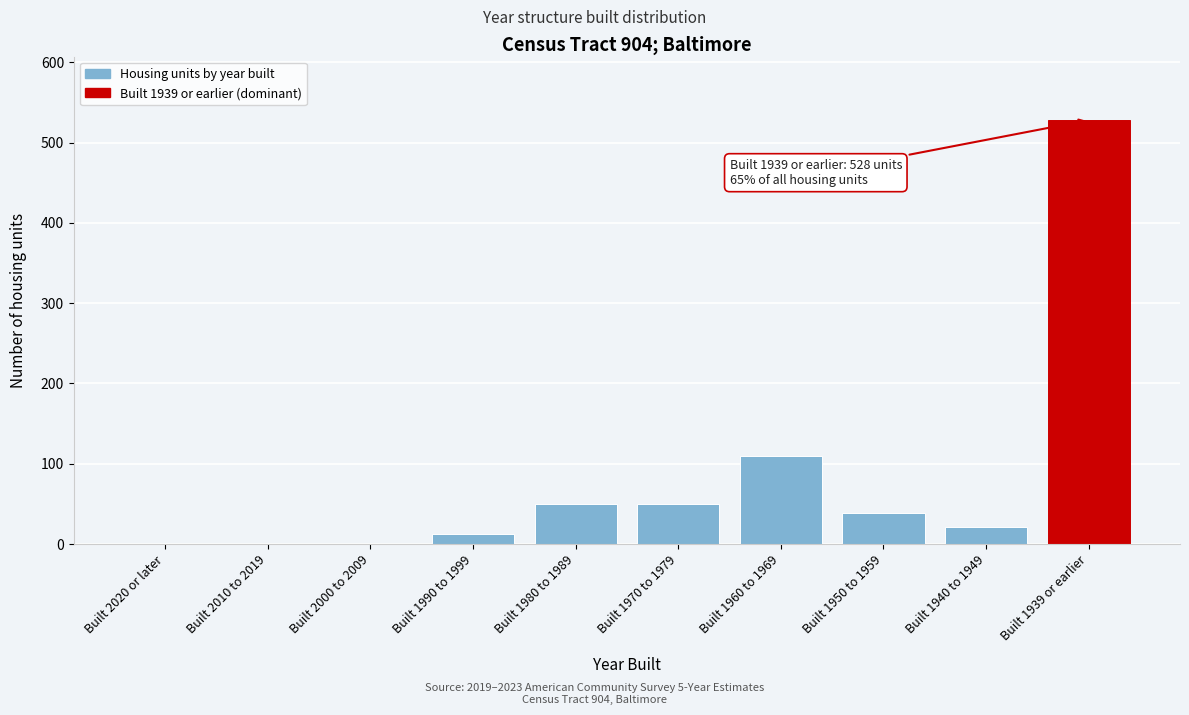

Reading left to right, extract all data points from this chart.

Built 2020 or later=0	Built 2010 to 2019=0	Built 2000 to 2009=0	Built 1990 to 1999=12	Built 1980 to 1989=50	Built 1970 to 1979=50	Built 1960 to 1969=110	Built 1950 to 1959=38	Built 1940 to 1949=21	Built 1939 or earlier=528